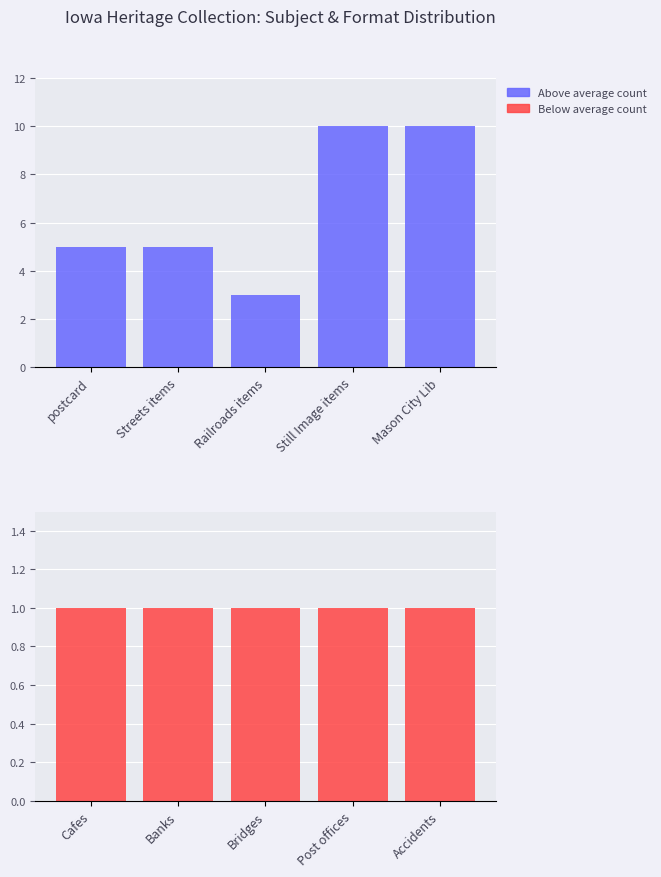

List the labels in order of Above average count value, smallest first.

Railroads items, postcard, Streets items, Still Image items, Mason City Lib